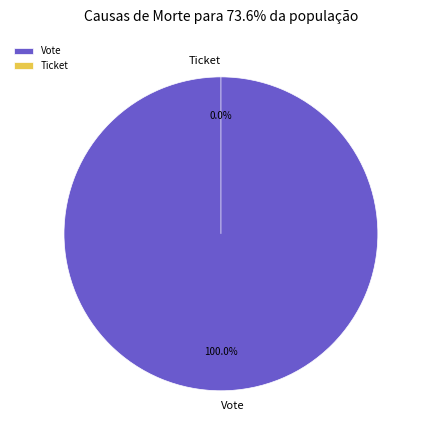

Combined, do Vote and Ticket account for over 50%?

Yes